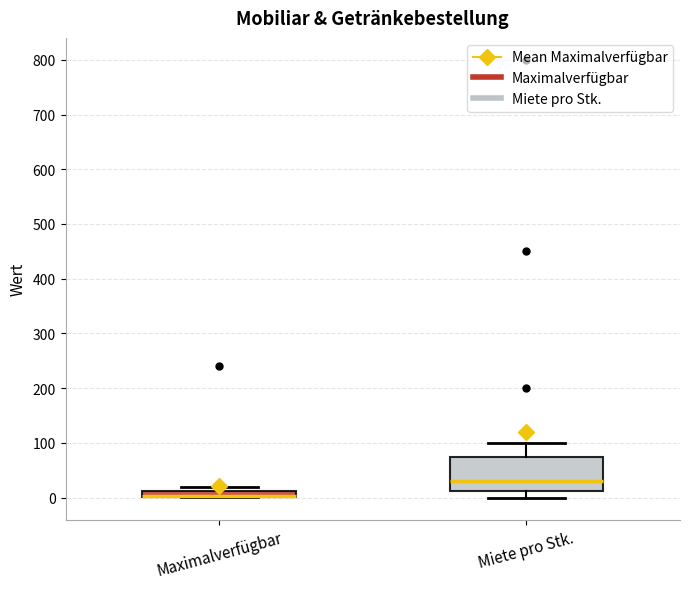

Which box is the tallest, from its lower edge to its upper edge?

Miete pro Stk.